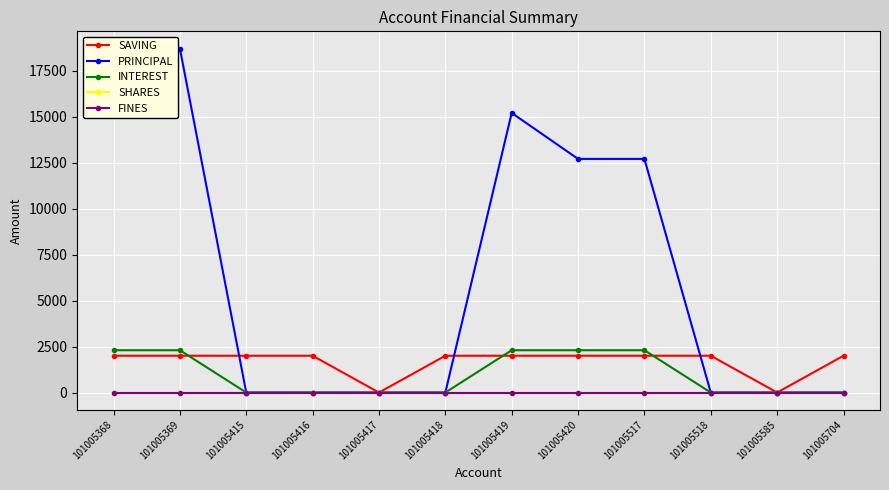

The SAVING series shows 1371 at 101005415. True or false?

False